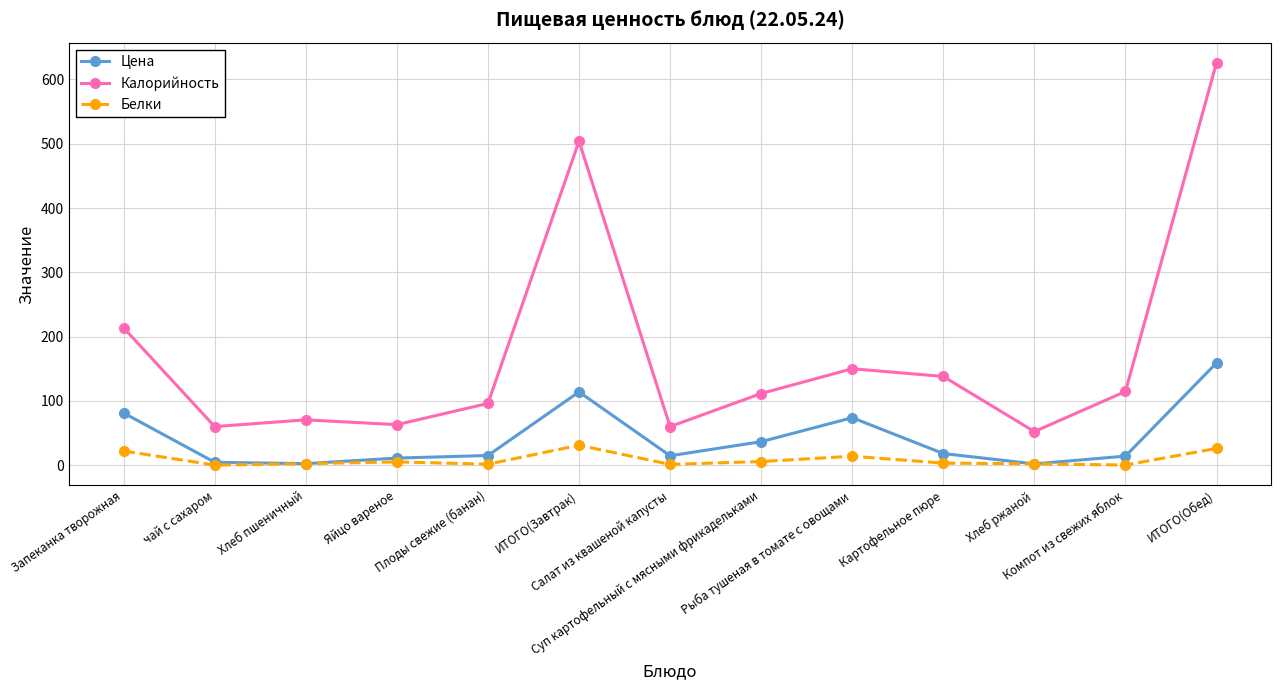

Which series has the largest total across all categories?

Калорийность